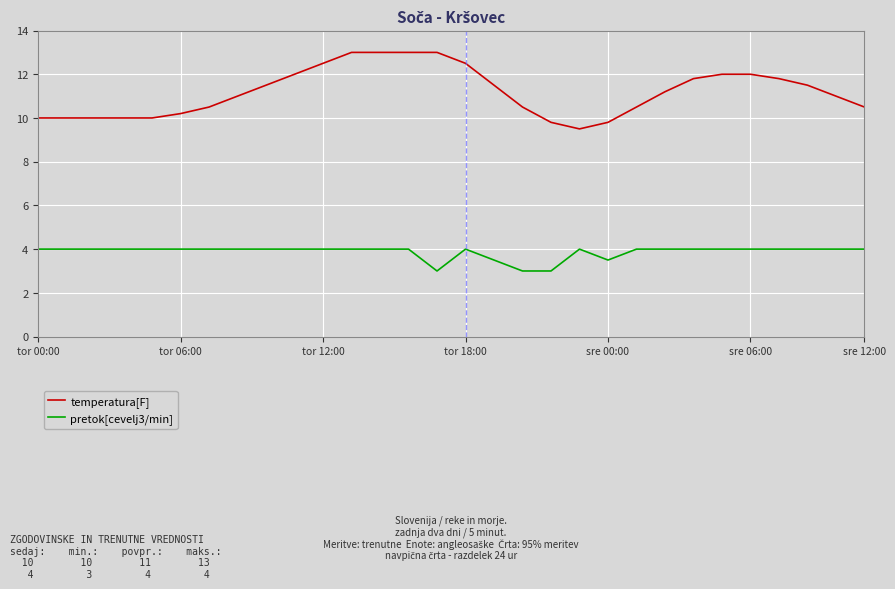

True or false: pretok[cevelj3/min] and temperatura[F] intersect in this chart.

False